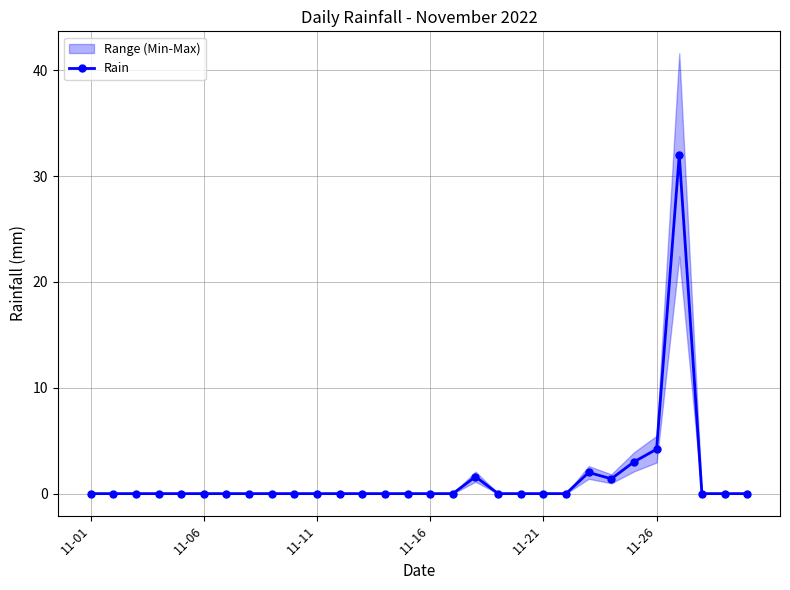

Is it true that Rain equals 0.0 at 11-16?

True